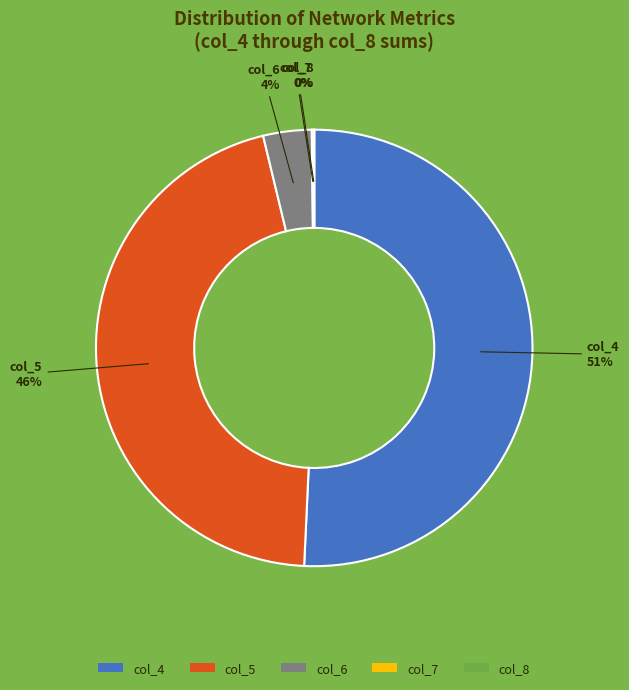

What is the largest slice in the pie chart?

col_4